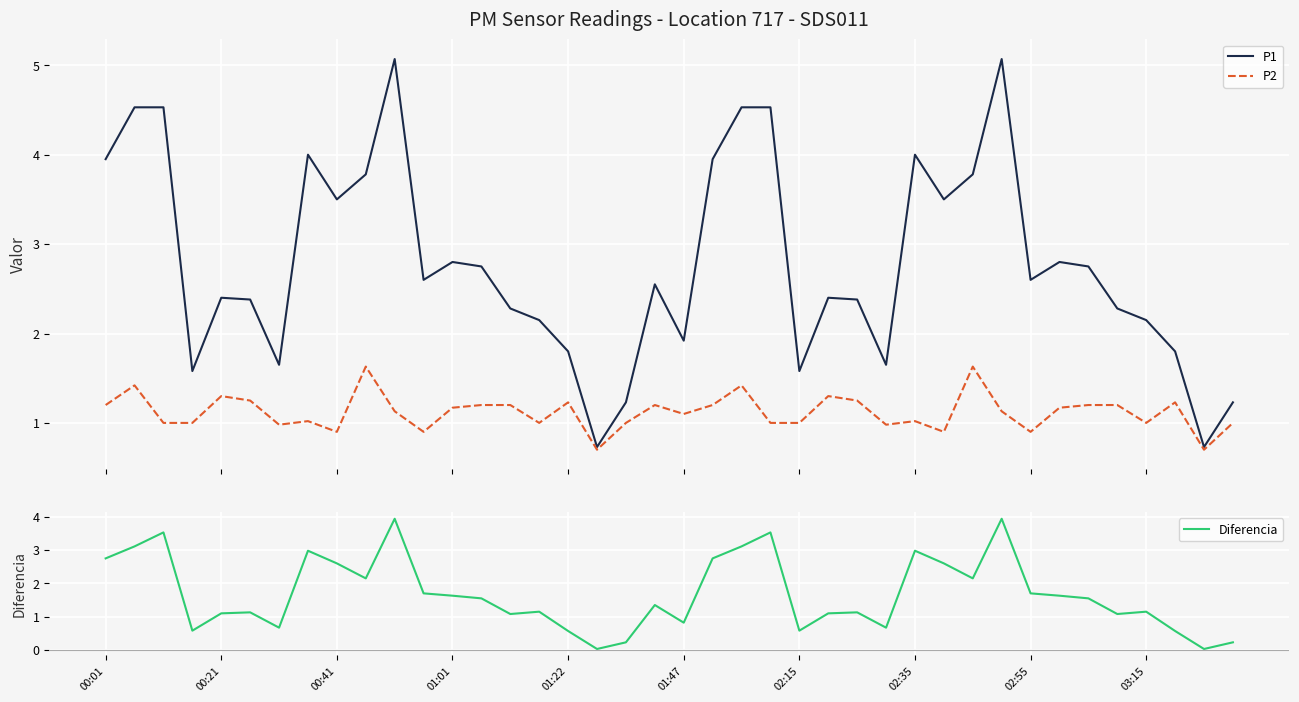

What is the minimum value for P2?

0.7